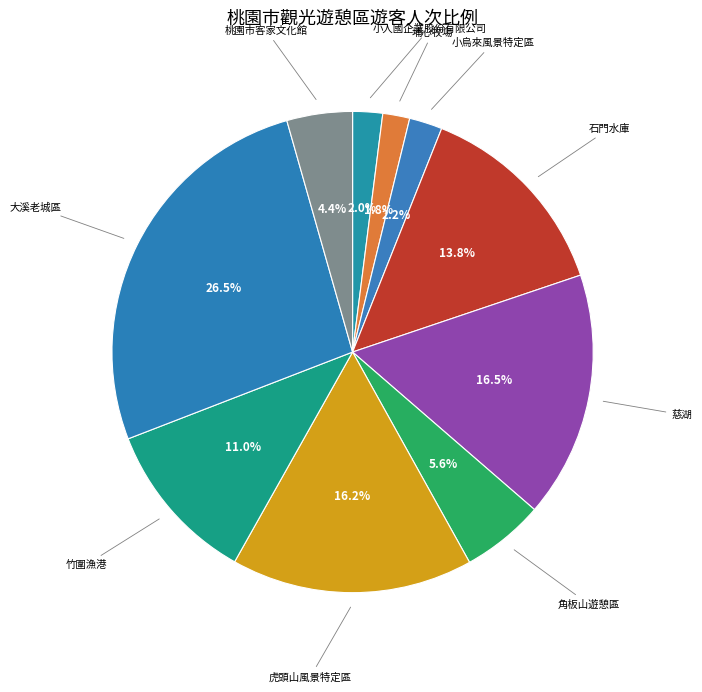

Is 大溪老城區 the majority of the pie?

No